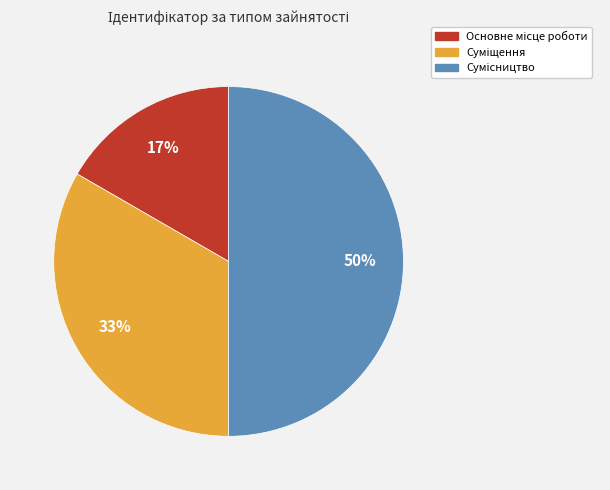

To the nearest percent, what is the average slice percentage?

33%